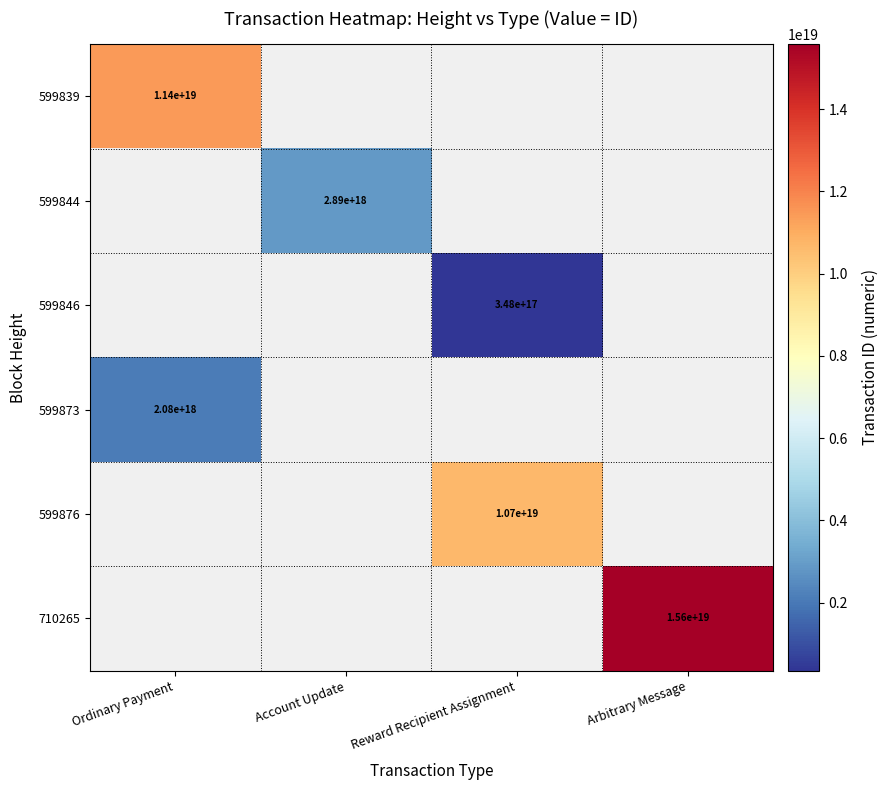

At how many categories does at least one series exceed 10411252791548755968?

3